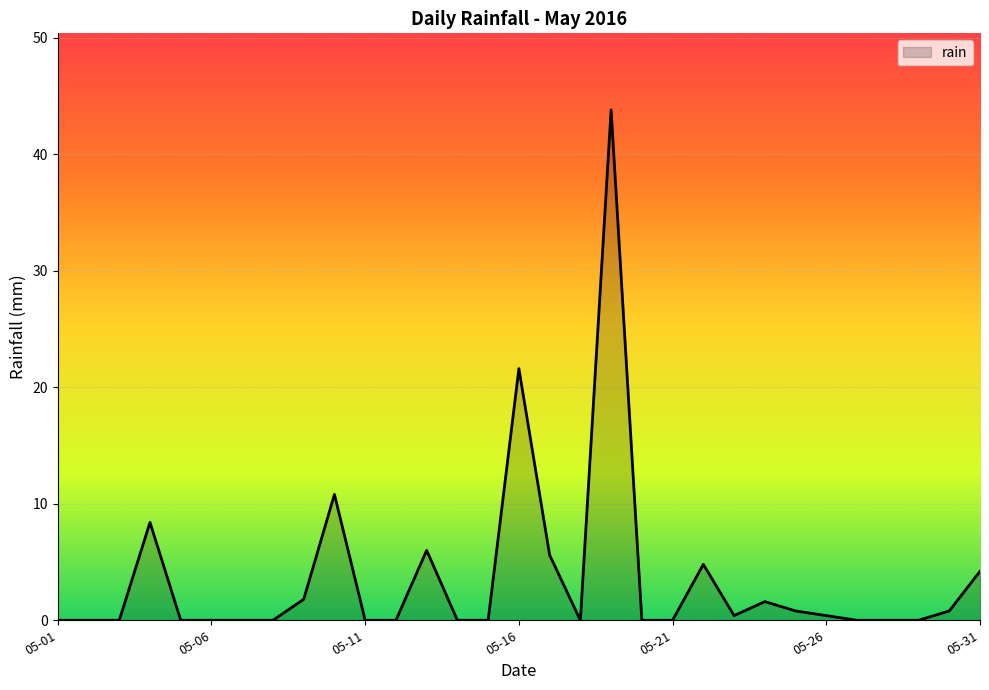

What is the difference between the maximum and minimum values?

43.8